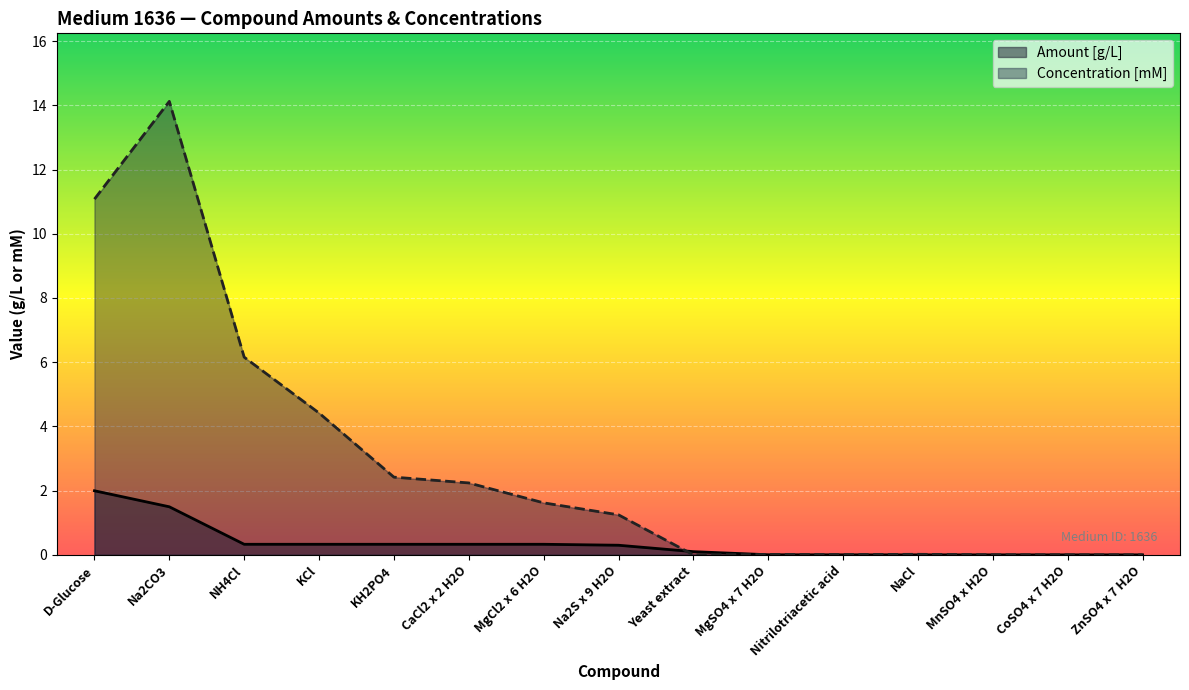

True or false: Concentration [mM] has more than 1 interior local peaks.

True